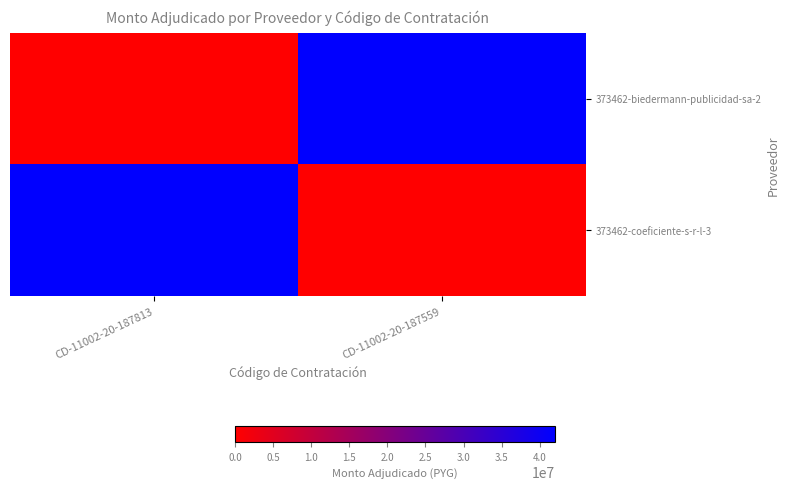

Which series has the widest spread of values?

373462-biedermann-publicidad-sa-2